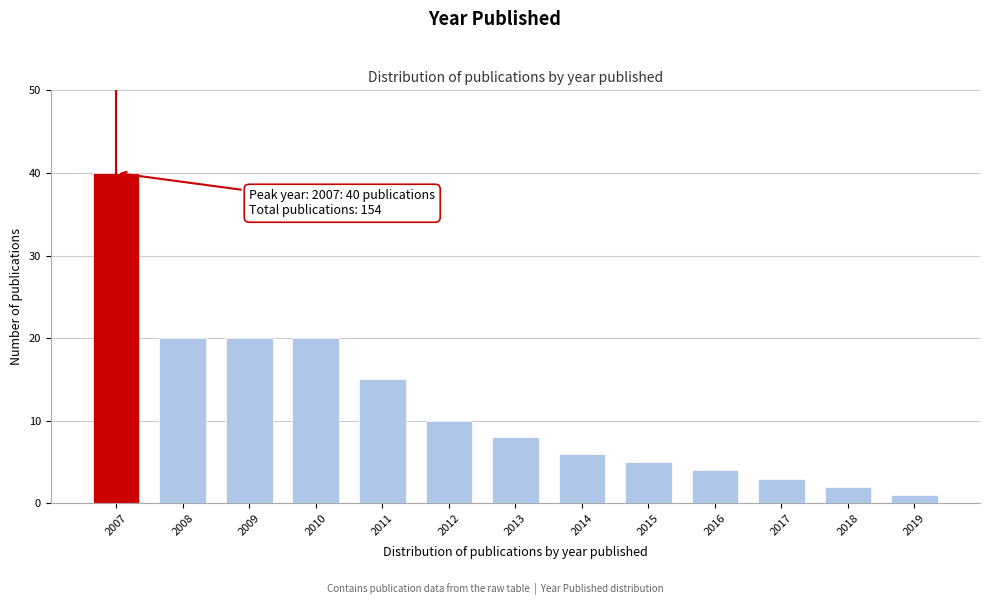

Reading left to right, list all the values displayed in this chart.

2007=40	2008=20	2009=20	2010=20	2011=15	2012=10	2013=8	2014=6	2015=5	2016=4	2017=3	2018=2	2019=1